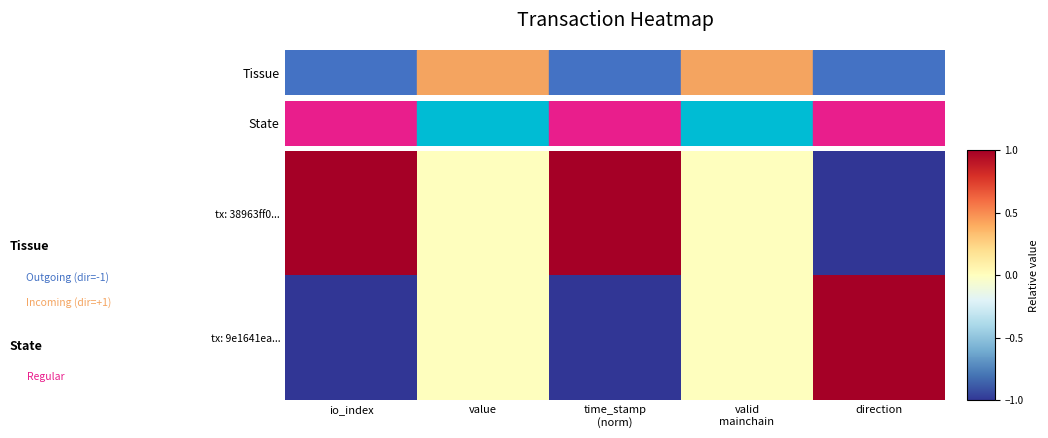

Which series has the widest spread of values?

tx: 38963ff0...